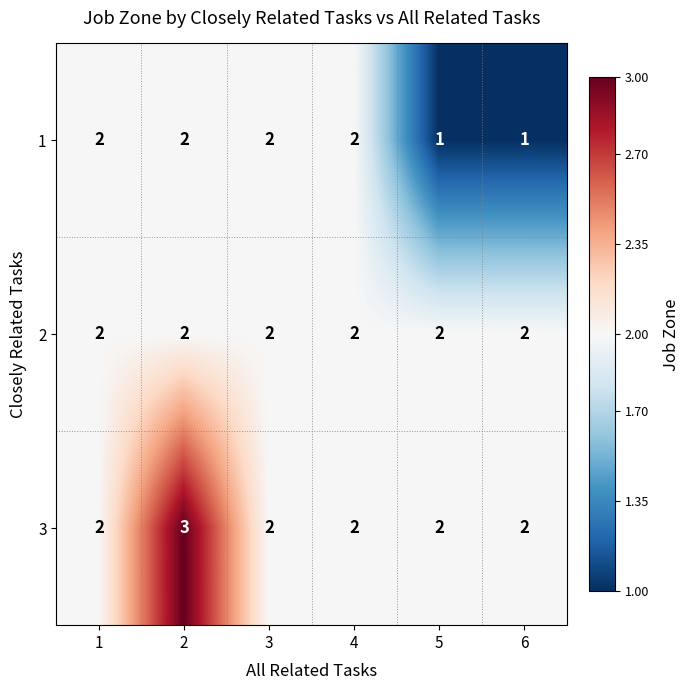

Which series has the largest total across all categories?

3